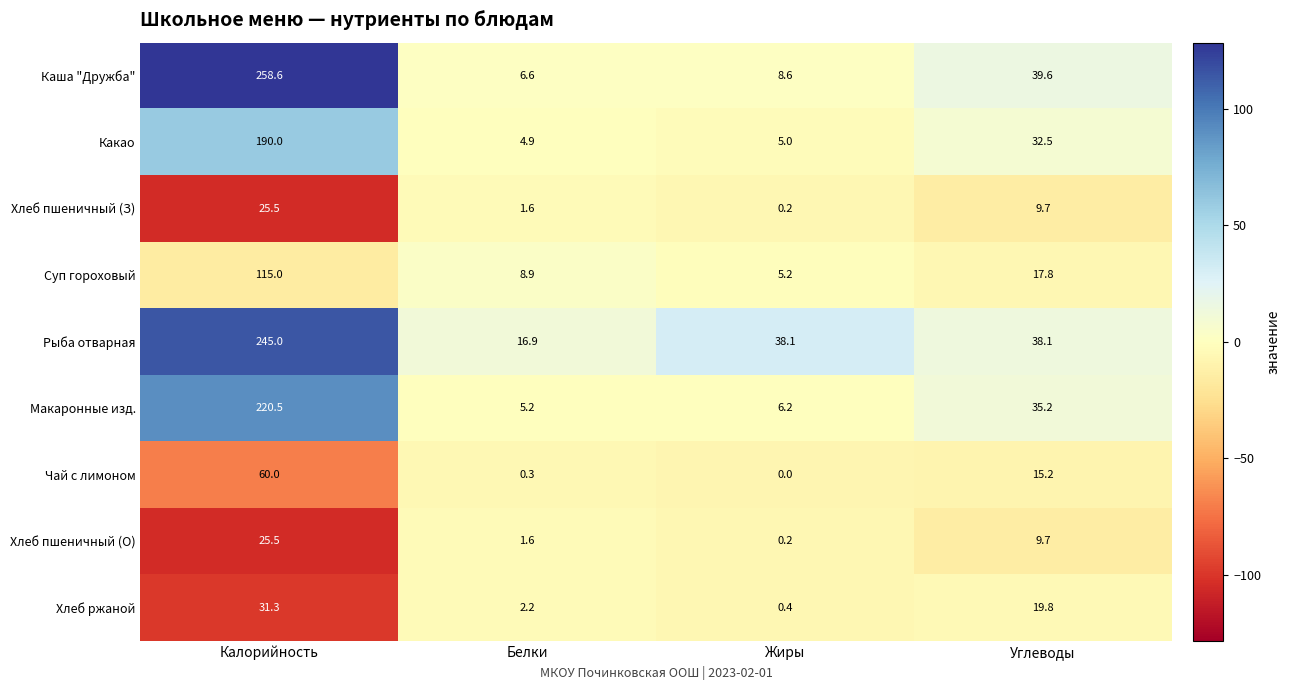

What is the approximate value of Чай с лимоном at Калорийность?

60.0